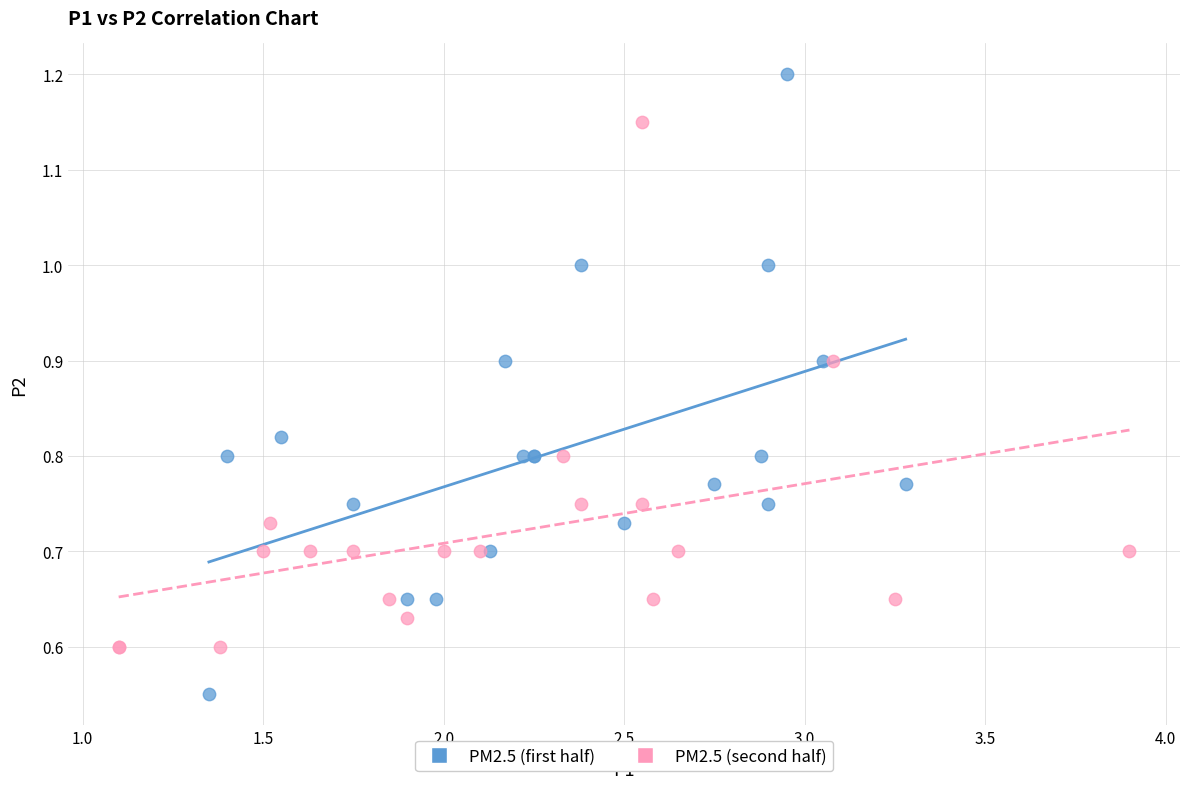

Which series reaches the minimum Y coordinate?

PM2.5 (first half)